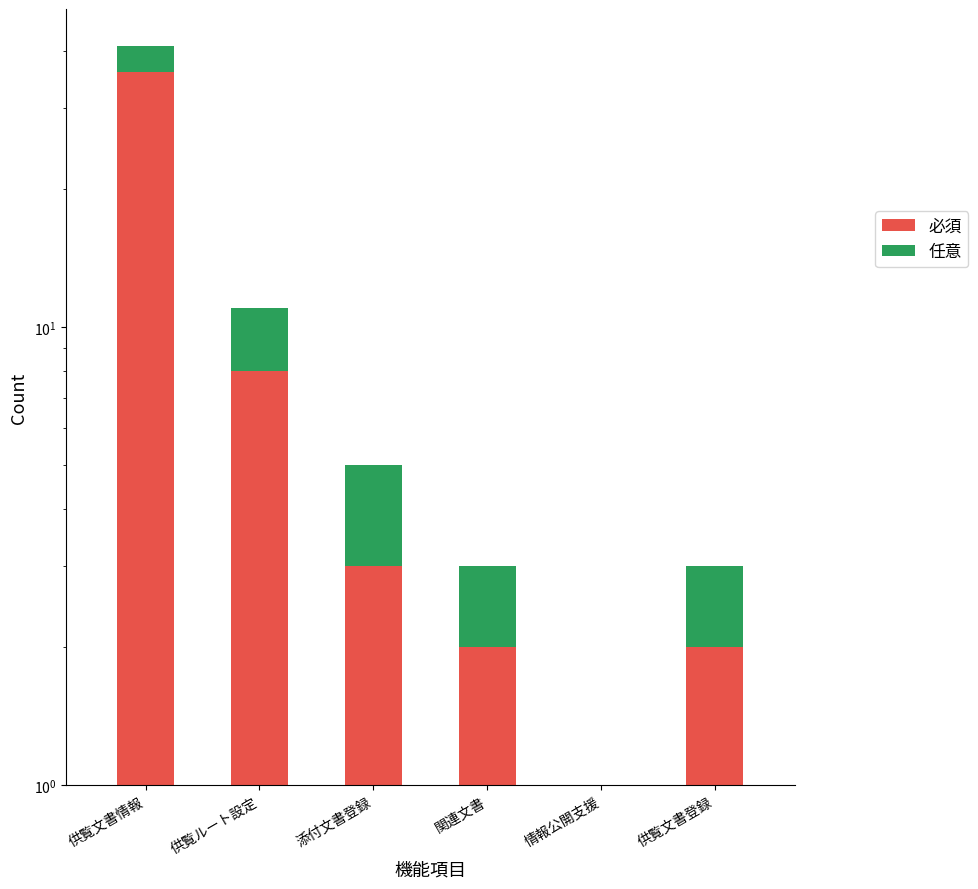

Are the bars horizontal?

No